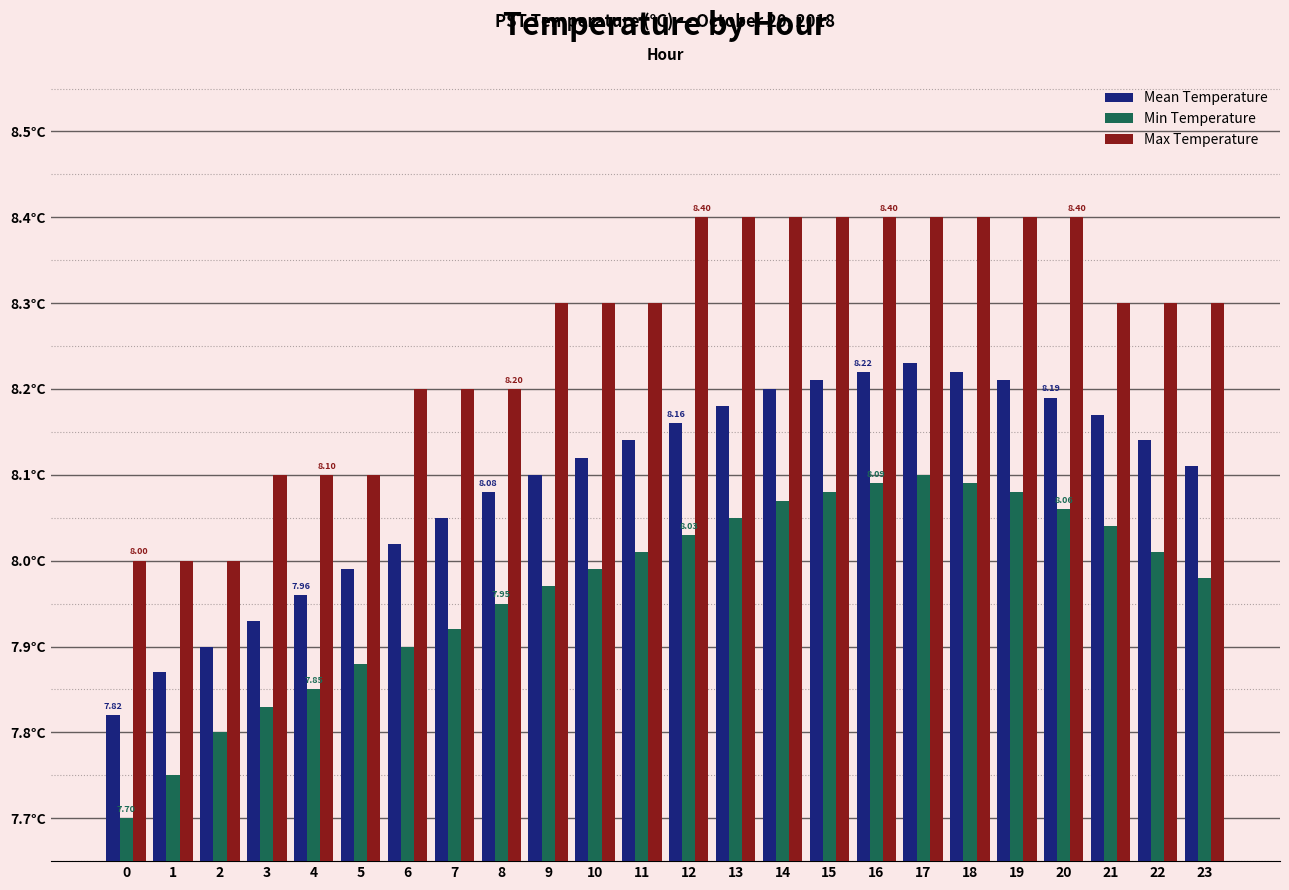

Rank the series by their maximum value, from lowest to highest.

Min Temperature, Mean Temperature, Max Temperature